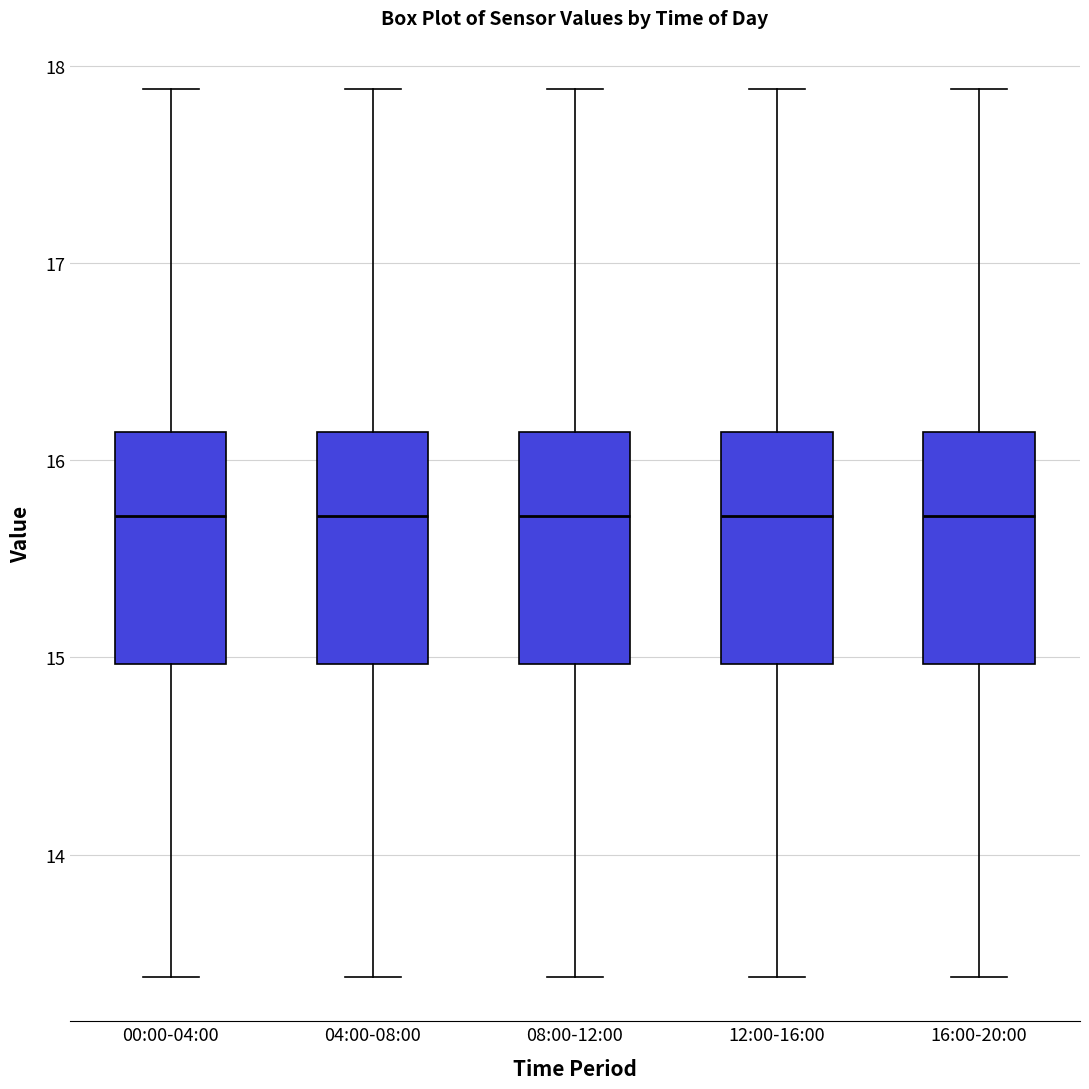

Reading left to right, transcribe this box plot: for each box, give where its median line is, the range the box spans, and where its two whiskers end, as read against the y-axis. The values are not printed on the chart, so give them approximately, as read against the axis.

00:00-04:00: median 15.7, box 15.0 to 16.1, whiskers 13.4 to 17.9
04:00-08:00: median 15.7, box 15.0 to 16.1, whiskers 13.4 to 17.9
08:00-12:00: median 15.7, box 15.0 to 16.1, whiskers 13.4 to 17.9
12:00-16:00: median 15.7, box 15.0 to 16.1, whiskers 13.4 to 17.9
16:00-20:00: median 15.7, box 15.0 to 16.1, whiskers 13.4 to 17.9